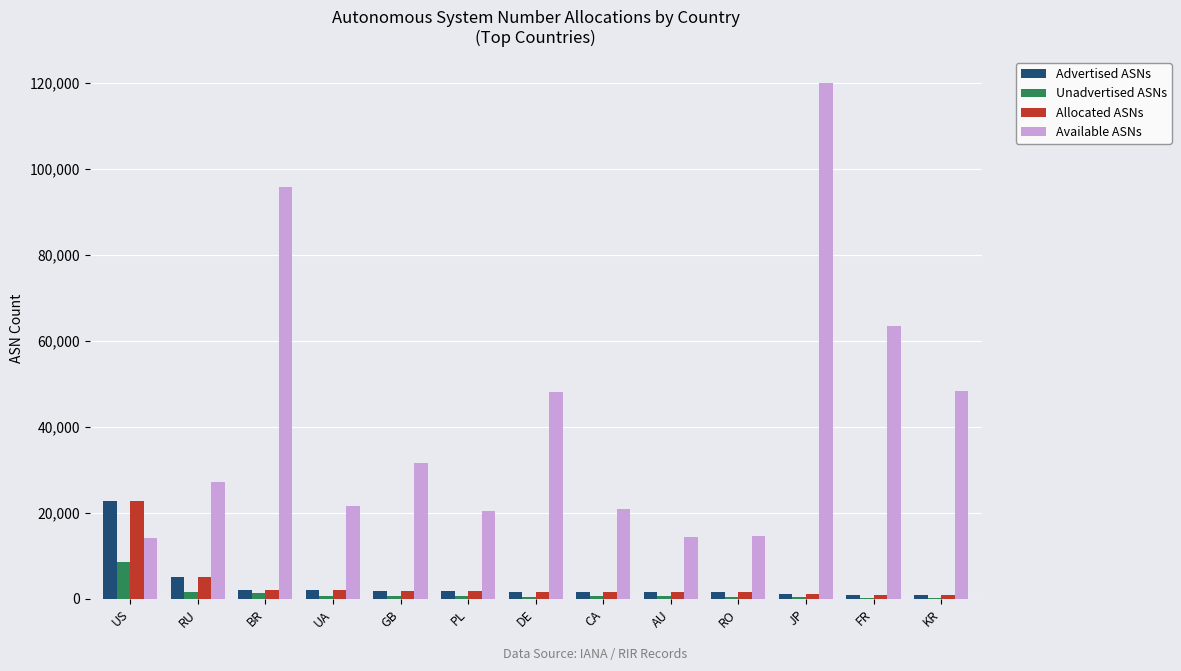

True or false: Available ASNs has a value of 182253 at JP.

False